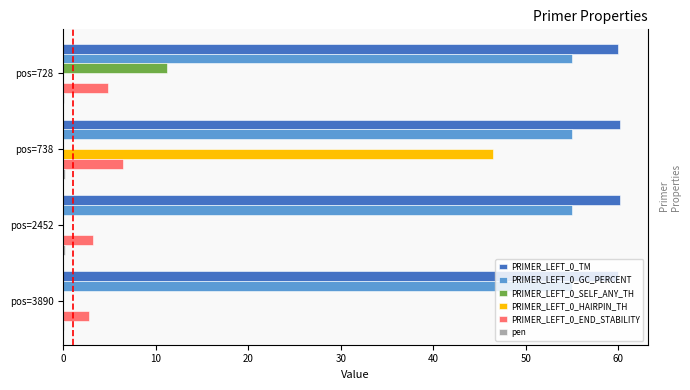

What is the sum of all PRIMER_LEFT_0_HAIRPIN_TH values?

46.5